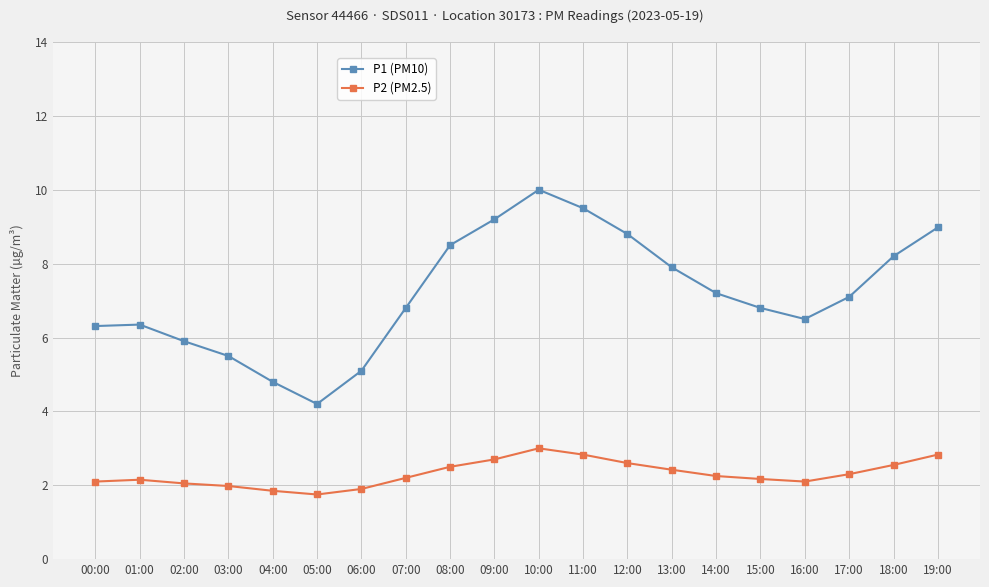

List the series in order of their peak value, highest first.

P1 (PM10), P2 (PM2.5)